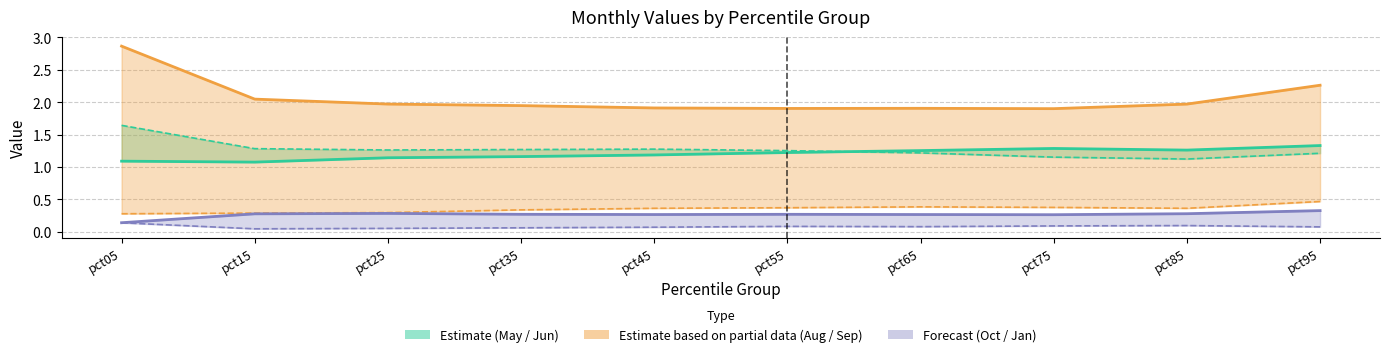

What is the difference between the maximum and minimum values in the Jun series?

0.5